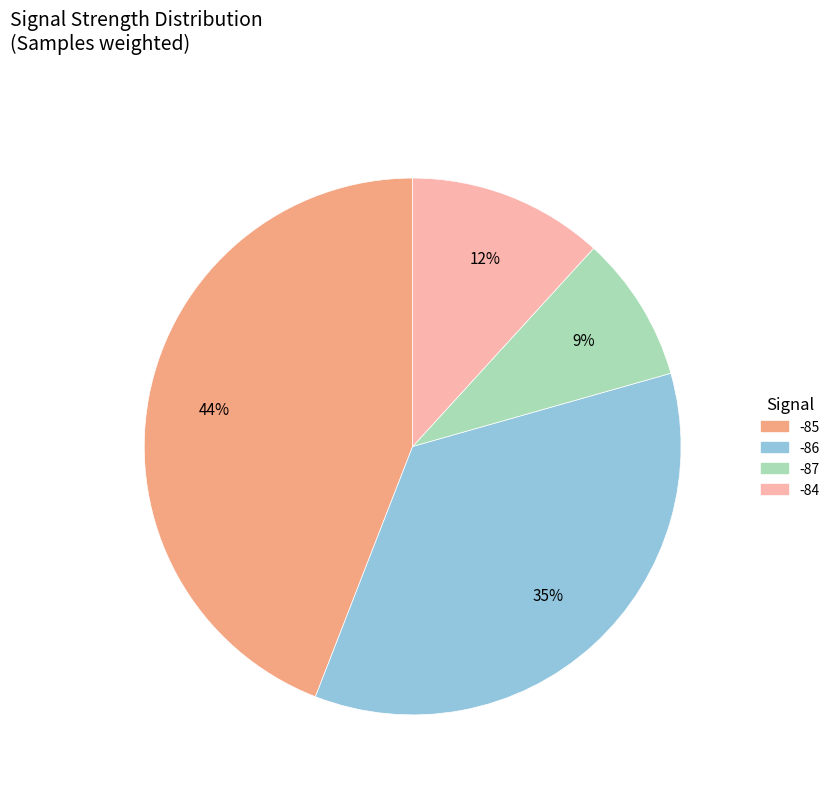

What is the smallest slice in the pie chart?

-87